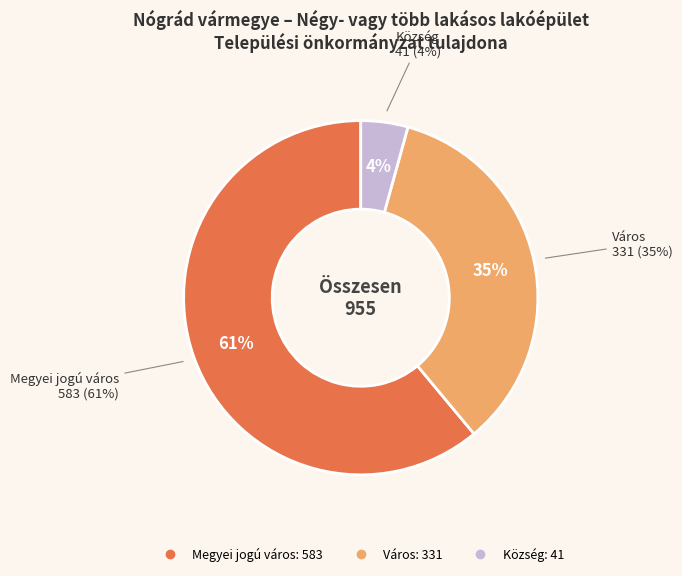

Count the number of slices in the pie.

3